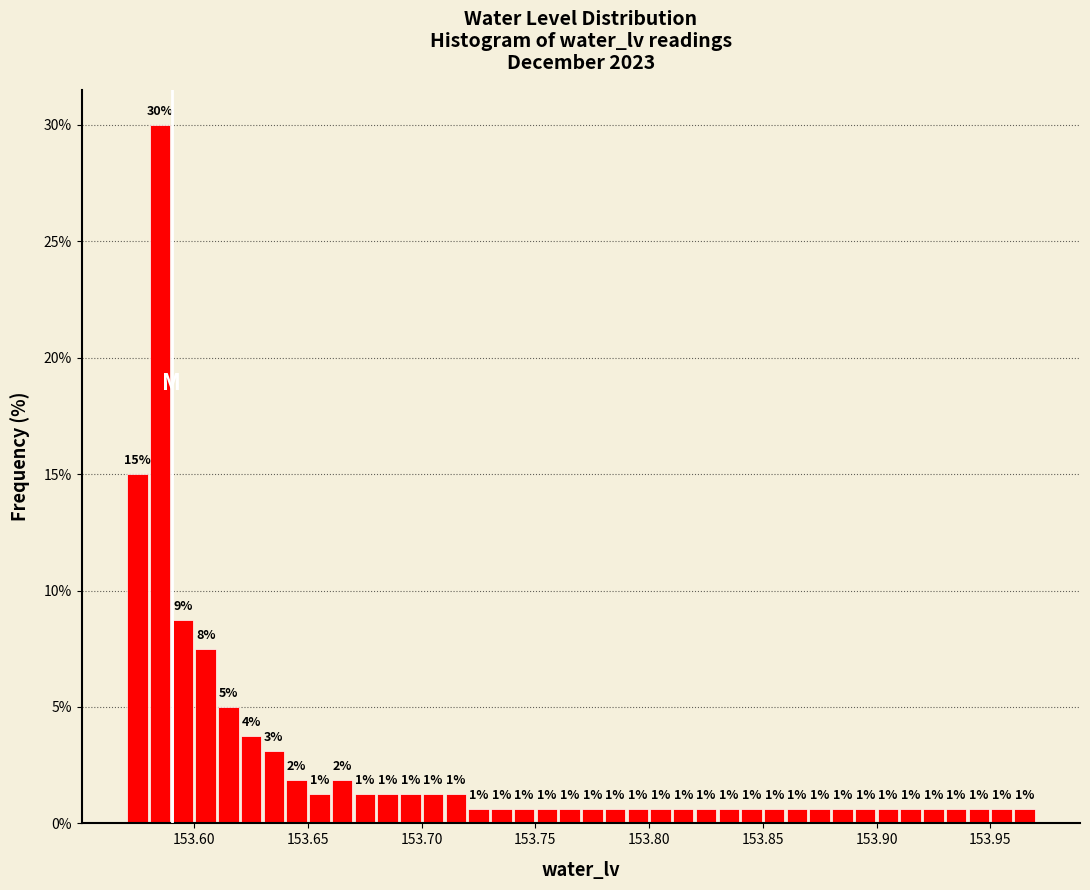

Read against the x-axis, roughly where is the centre of the tallest bar?

153.585